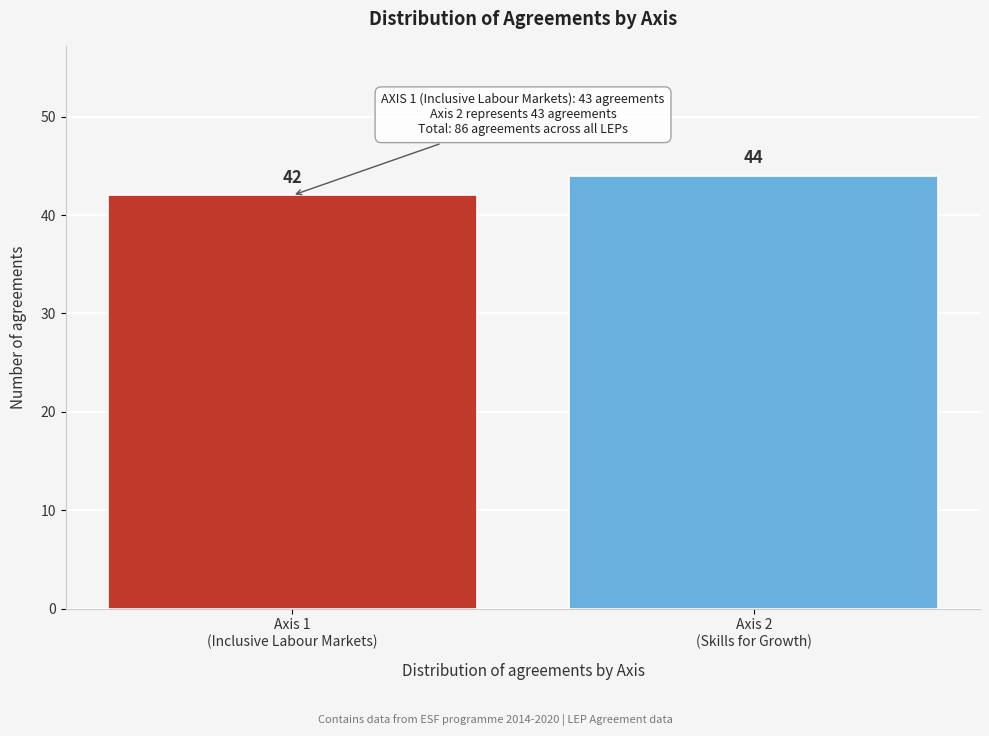

Reading left to right, list all the values displayed in this chart.

42	44